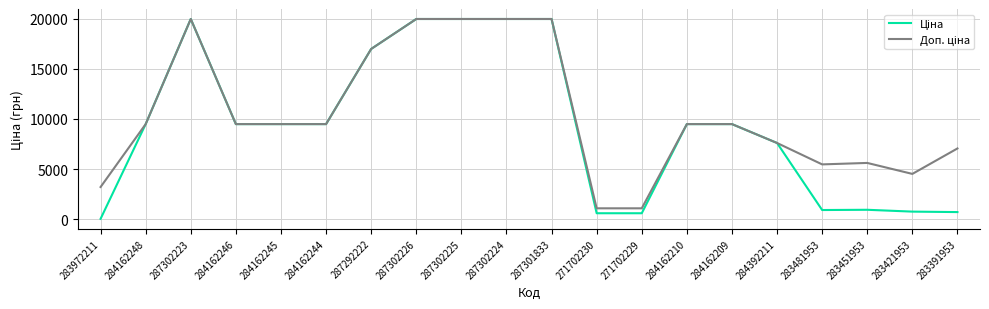

Count the number of categories in the chart.

20